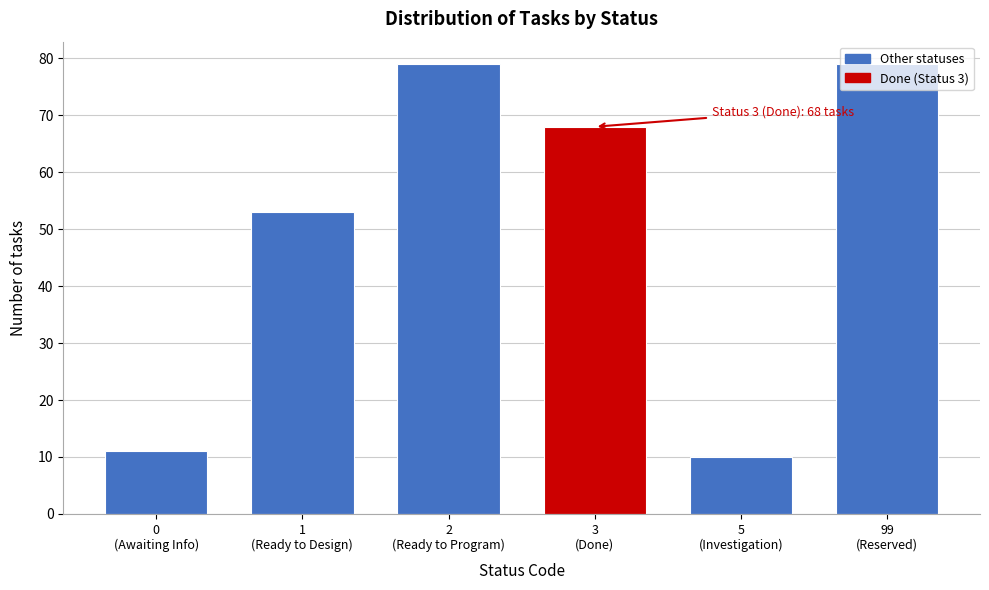

What is the sum of all values?

300